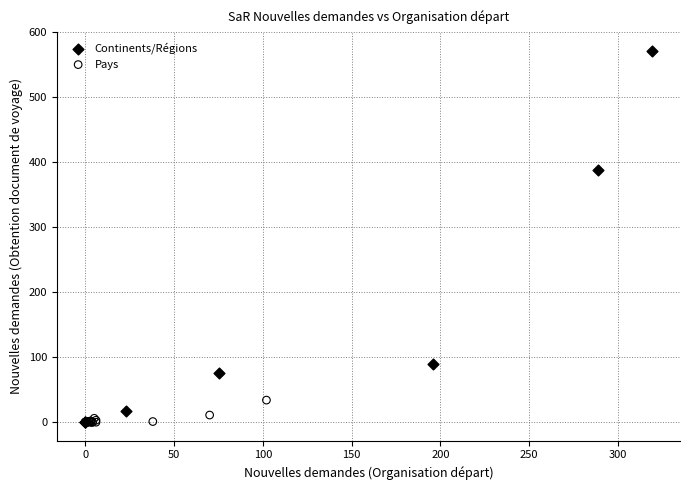

Which series has the widest spread of Y values?

Continents/Régions